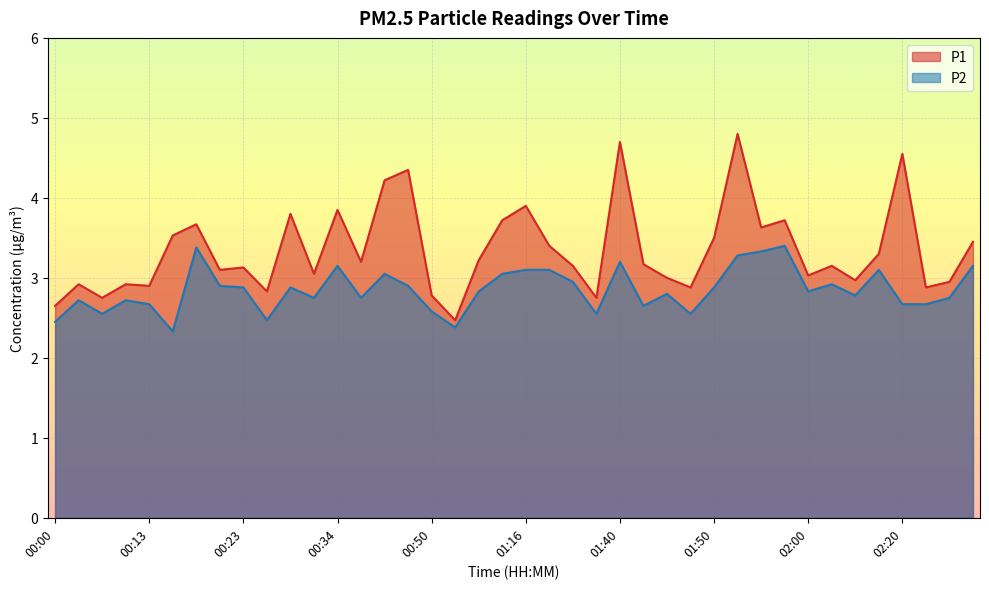

Which category has the highest value across all series?

01:53